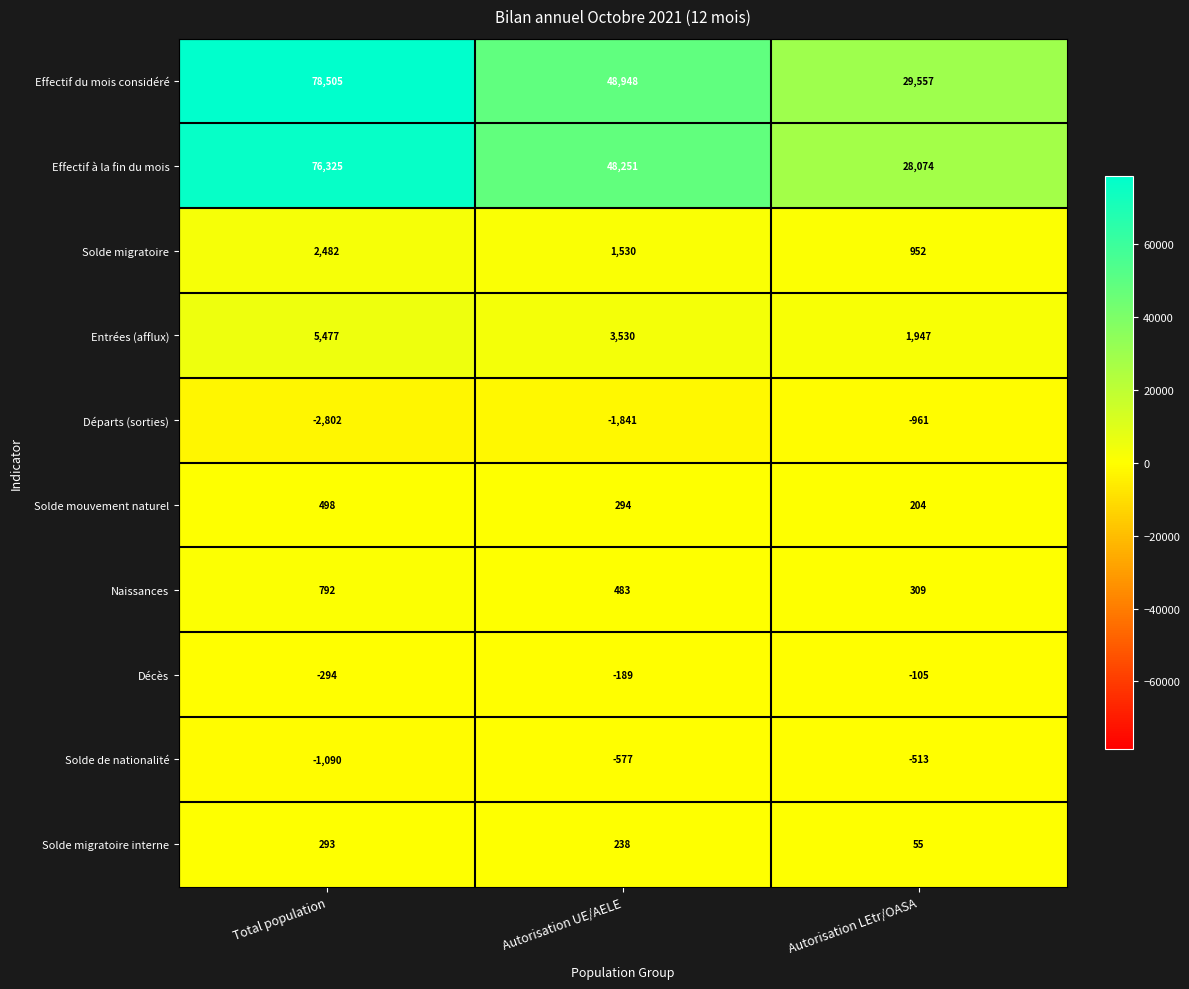

Which category has the lowest value in the Solde migratoire series?

Autorisation LEtr/OASA